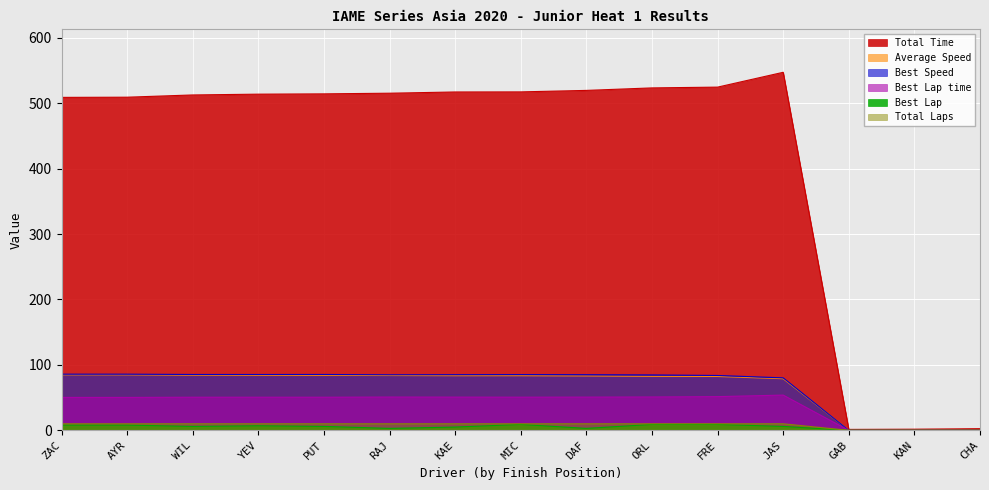

Rank the categories by Best Lap value from lowest to highest.

GAB, KAN, CHA, RAJ, DAF, KAE, WIL, PUT, JAS, YEV, ZAC, AYR, MIC, ORL, FRE